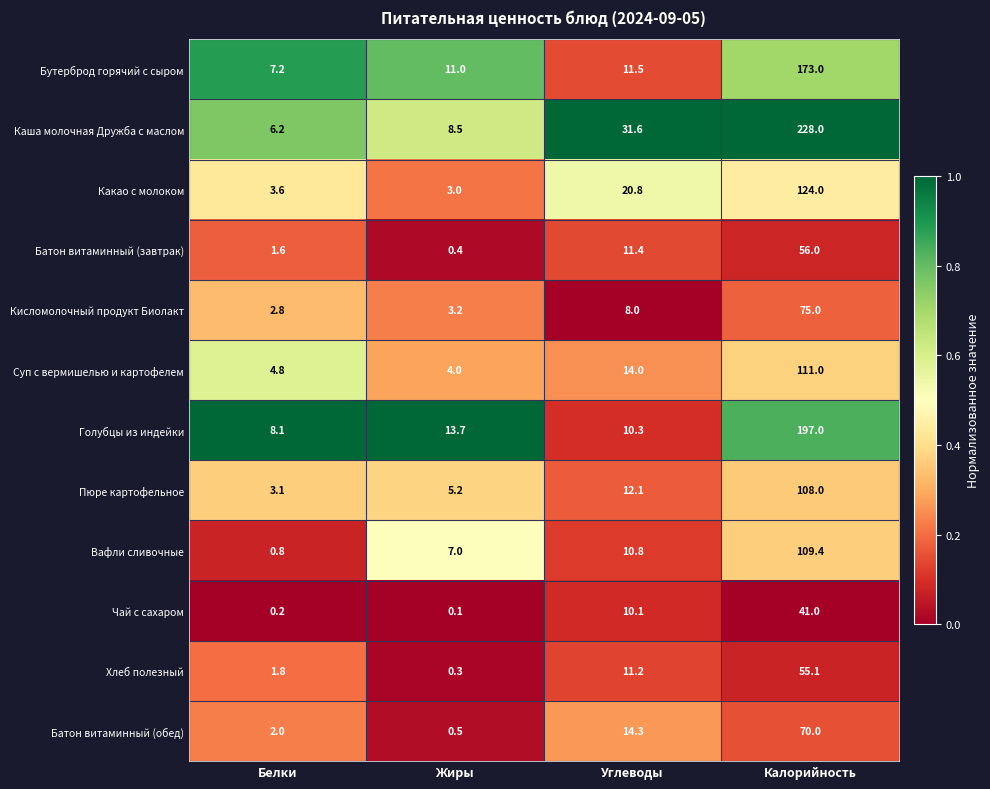

At which category is the sum across all series the highest?

Калорийность